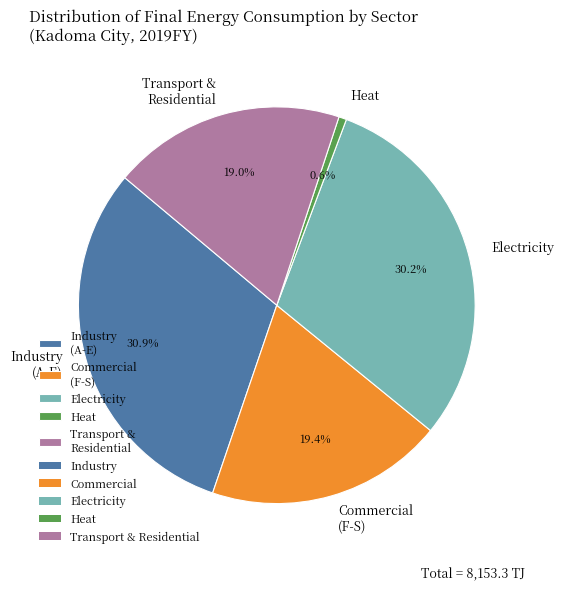

True or false: Commercial accounts for 19% of the total.

True